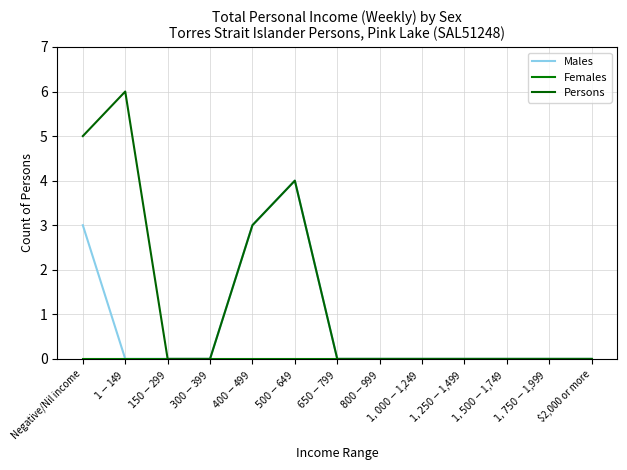

What position from the left is $1,250-$1,499?

10